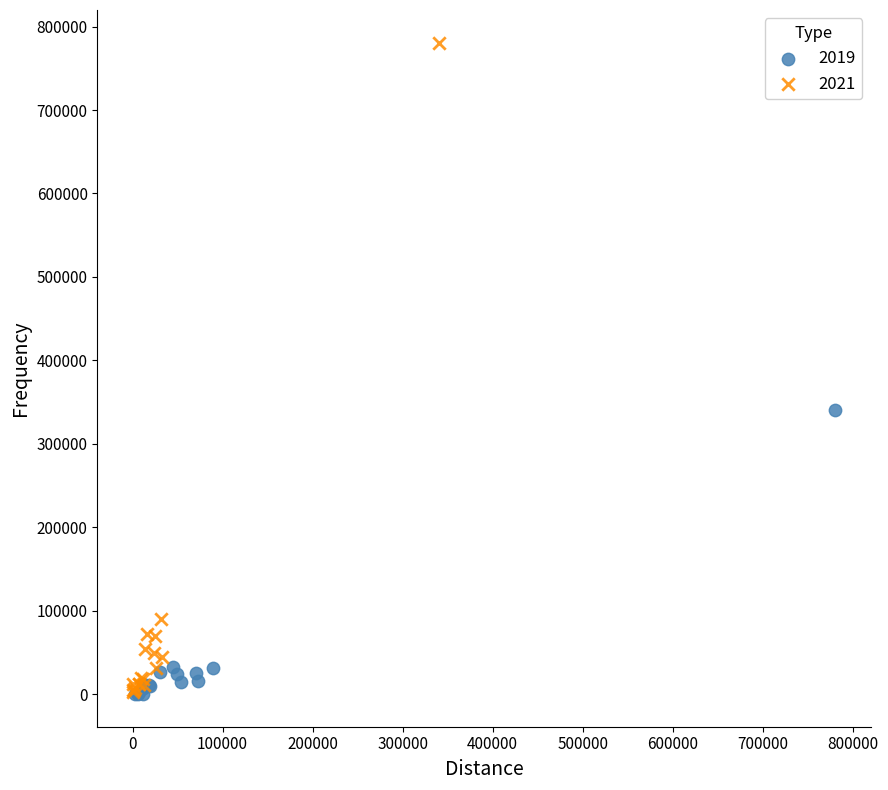

Which series has the largest Y range (max minus min)?

2021